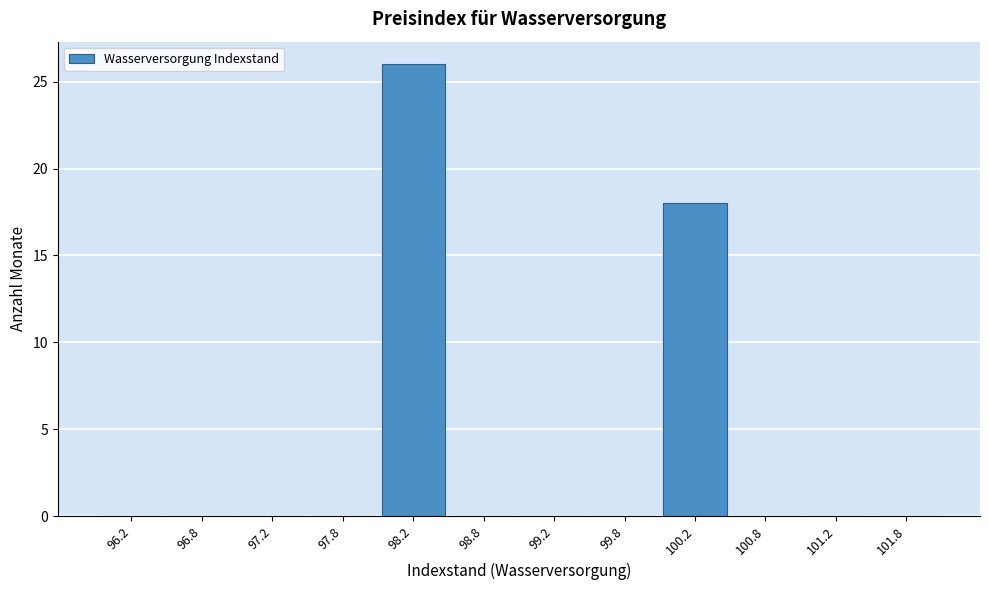

Reading left to right, list every bar in this chart as the range it spans on the x-axis followed by its height. The values are not printed on the chart, so give them approximately, as read against the axis.

96.0 to 96.5: 0
96.5 to 97.0: 0
97.0 to 97.5: 0
97.5 to 98.0: 0
98.0 to 98.5: 26
98.5 to 99.0: 0
99.0 to 99.5: 0
99.5 to 100.0: 0
100.0 to 100.5: 18
100.5 to 101.0: 0
101.0 to 101.5: 0
101.5 to 102.0: 0